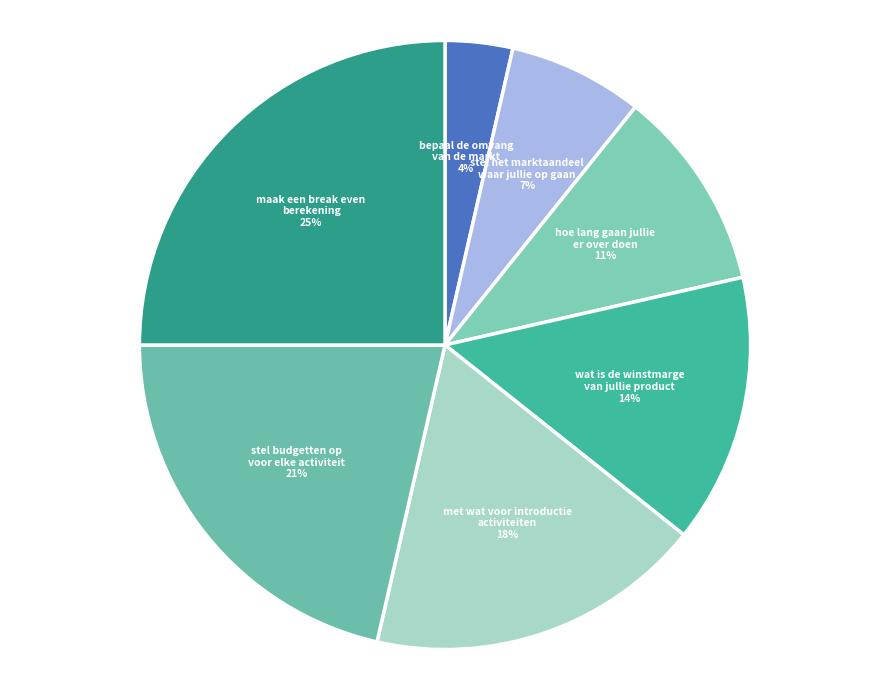

Is there a majority slice in this chart?

No